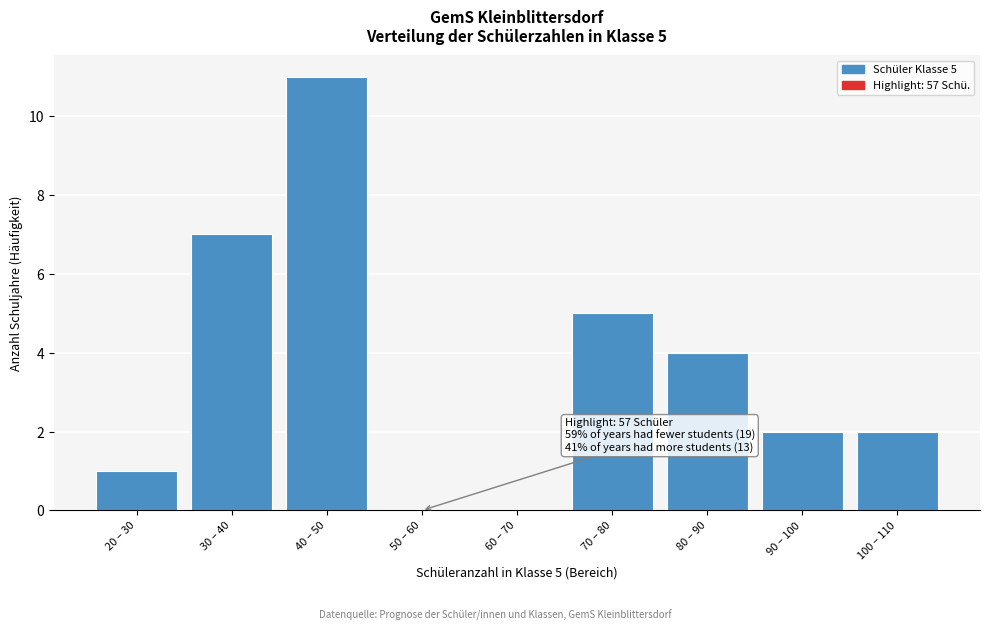

Reading right to left, what are all the values shown in this chart?

100 – 110=2	90 – 100=2	80 – 90=4	70 – 80=5	60 – 70=0	50 – 60=0	40 – 50=11	30 – 40=7	20 – 30=1